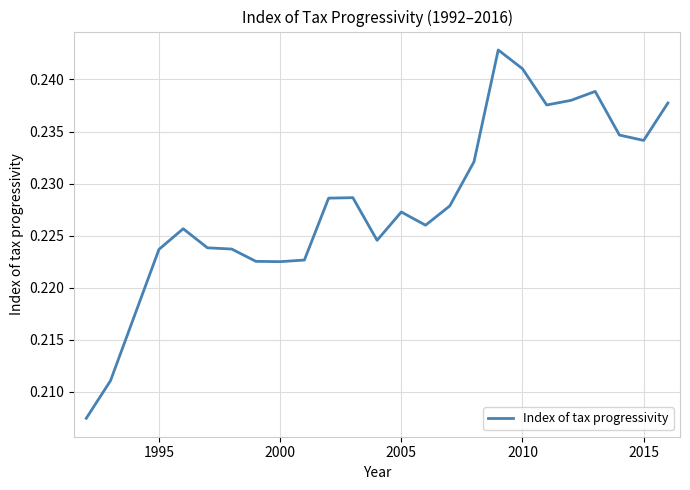

How many lines are shown in the chart?

1